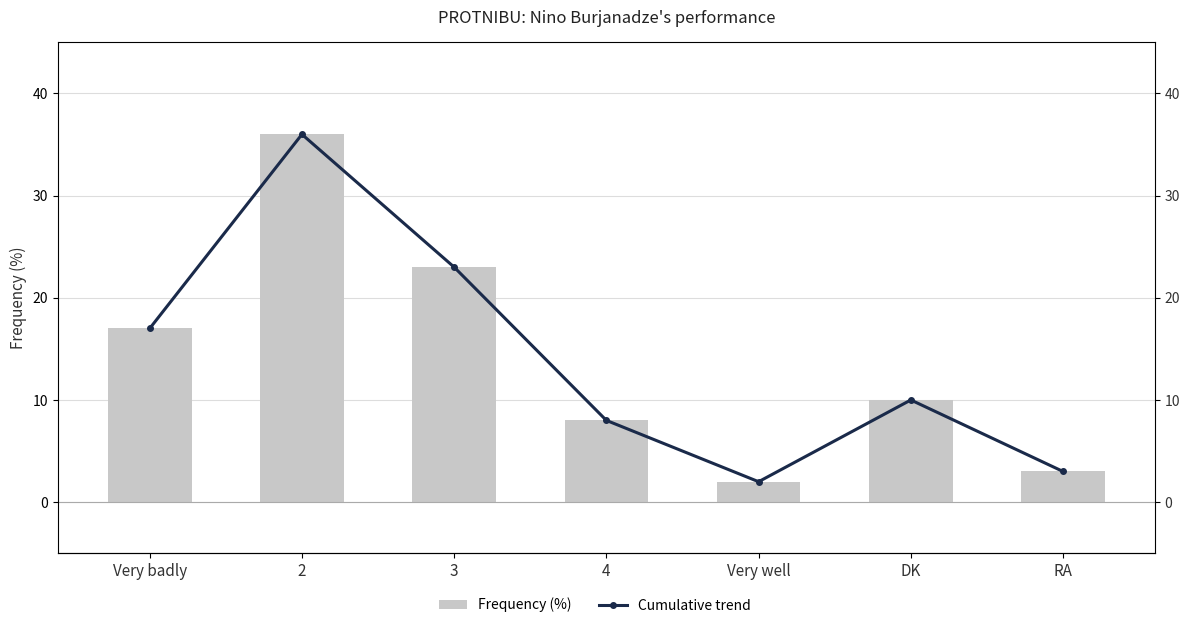

Rank the series at Very well from highest to lowest value.

Frequency (%), Cumulative trend